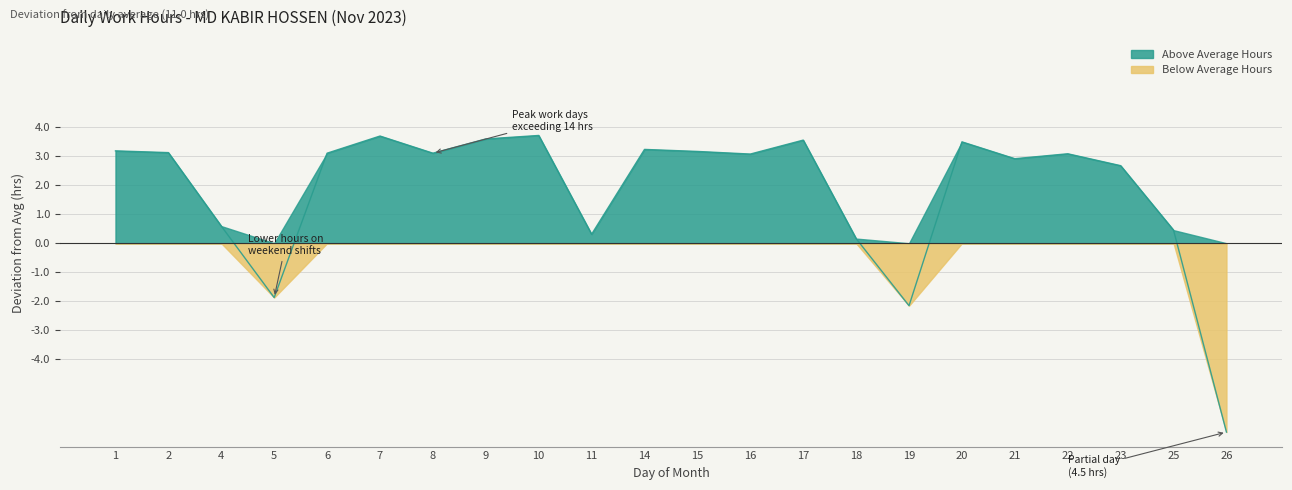

List the labels in order of value, smallest first.

26, 19, 5, 18, 11, 25, 4, 23, 21, 16, 22, 6, 8, 2, 15, 1, 14, 20, 17, 9, 7, 10